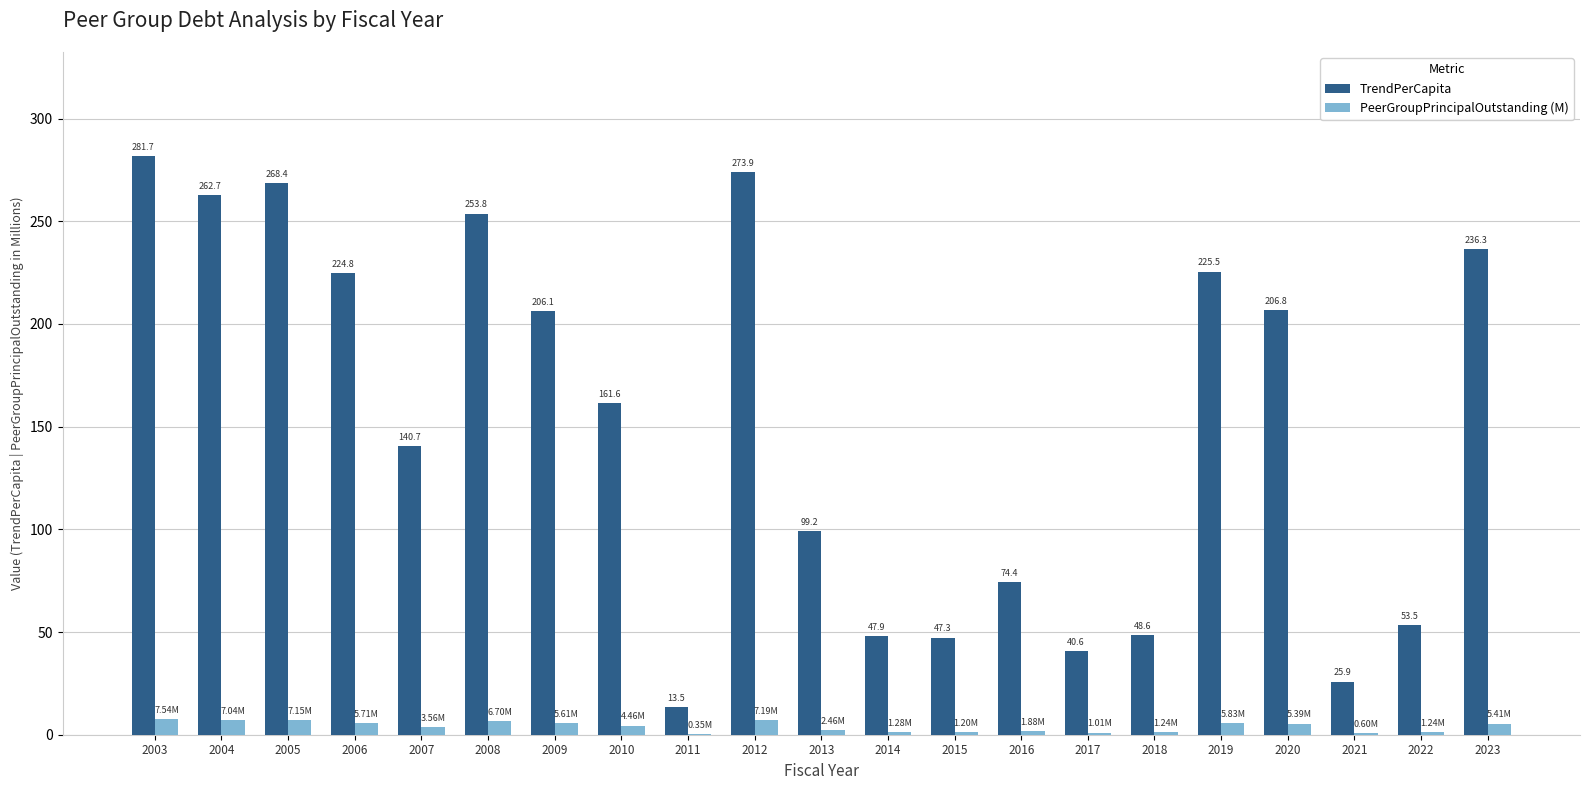

Is it true that TrendPerCapita equals 72.1 at 2014?

False